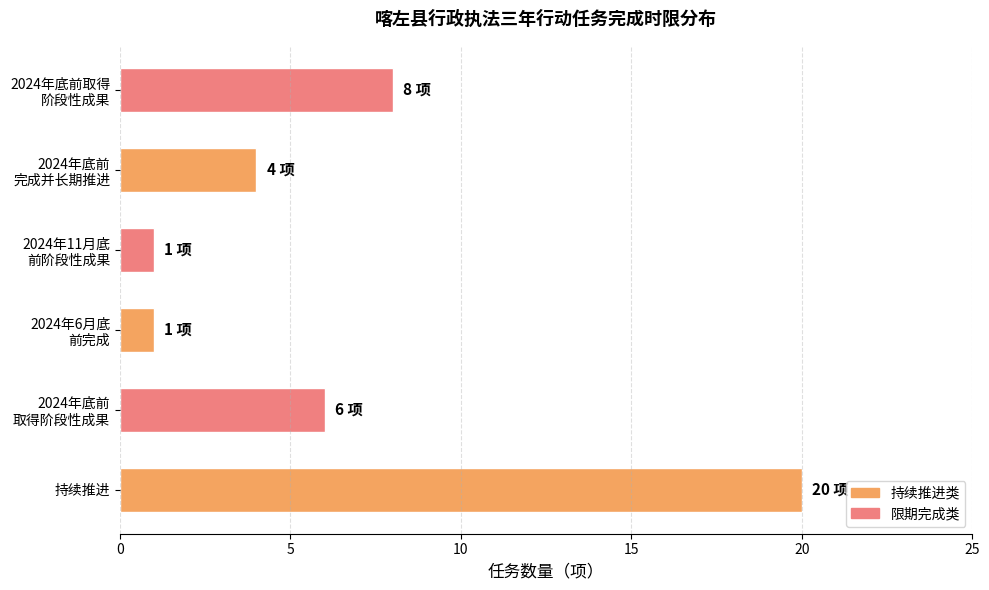

What is the greatest value displayed?

20